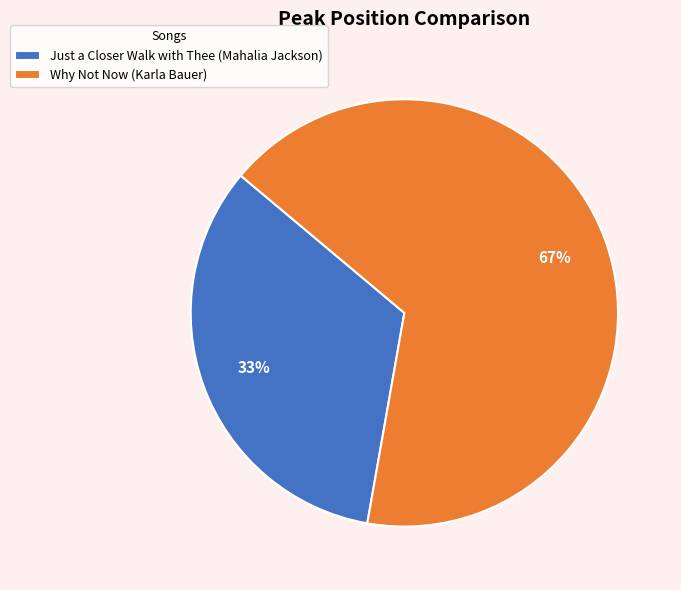

To the nearest percent, what is the average slice percentage?

50%